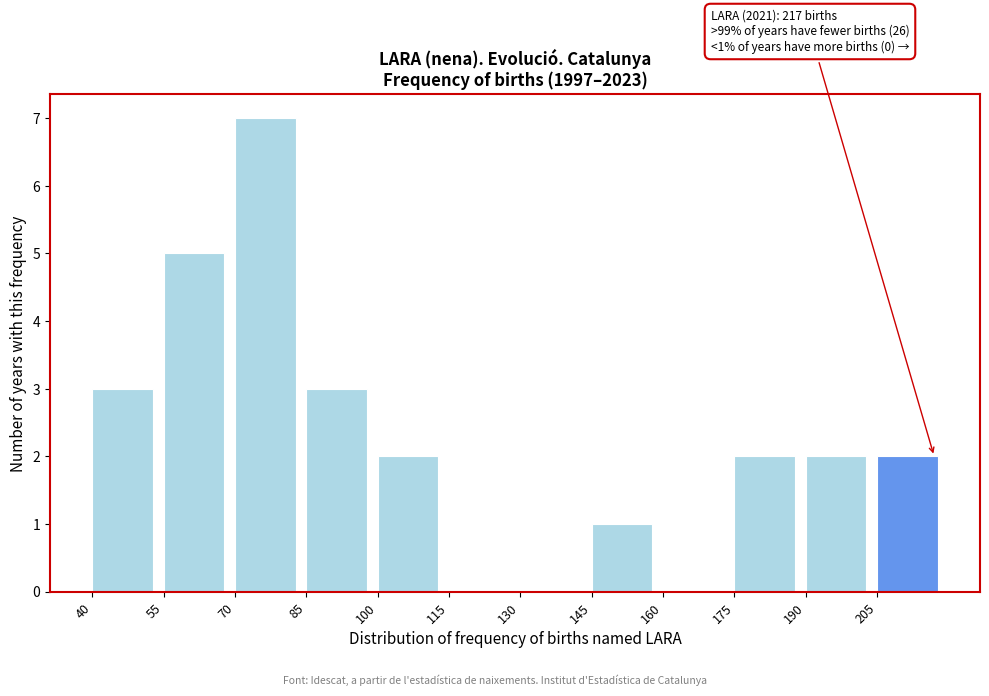

Over which range of the x-axis is the bar tallest?

70 to 85